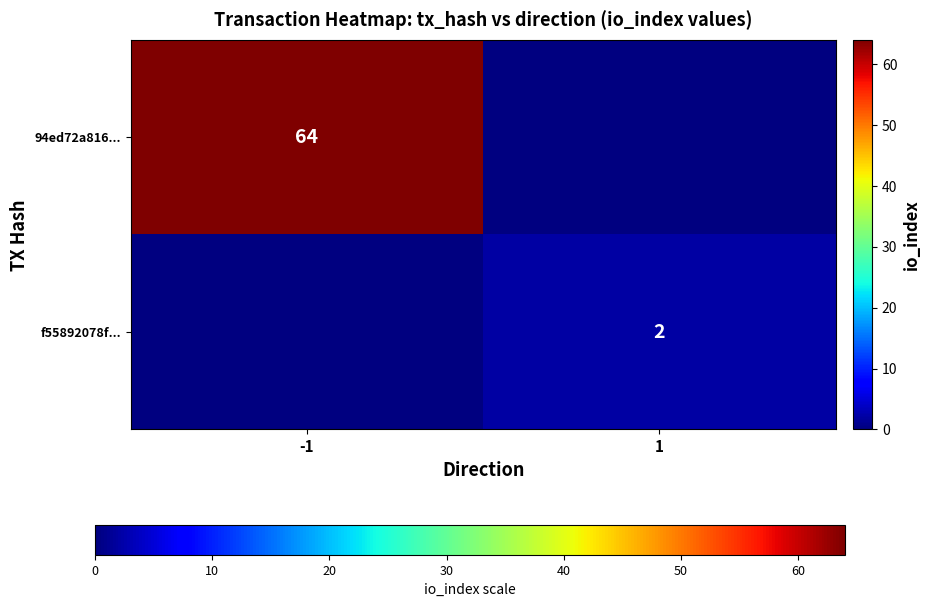

The f55892078f... series shows 2 at 1. True or false?

True